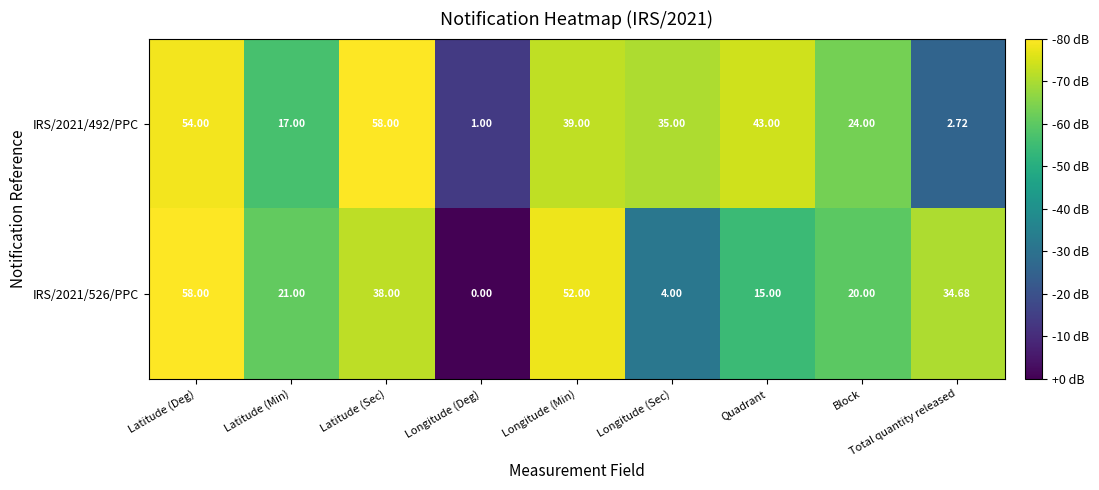

At which label is IRS/2021/526/PPC closest to 29?

Total quantity released